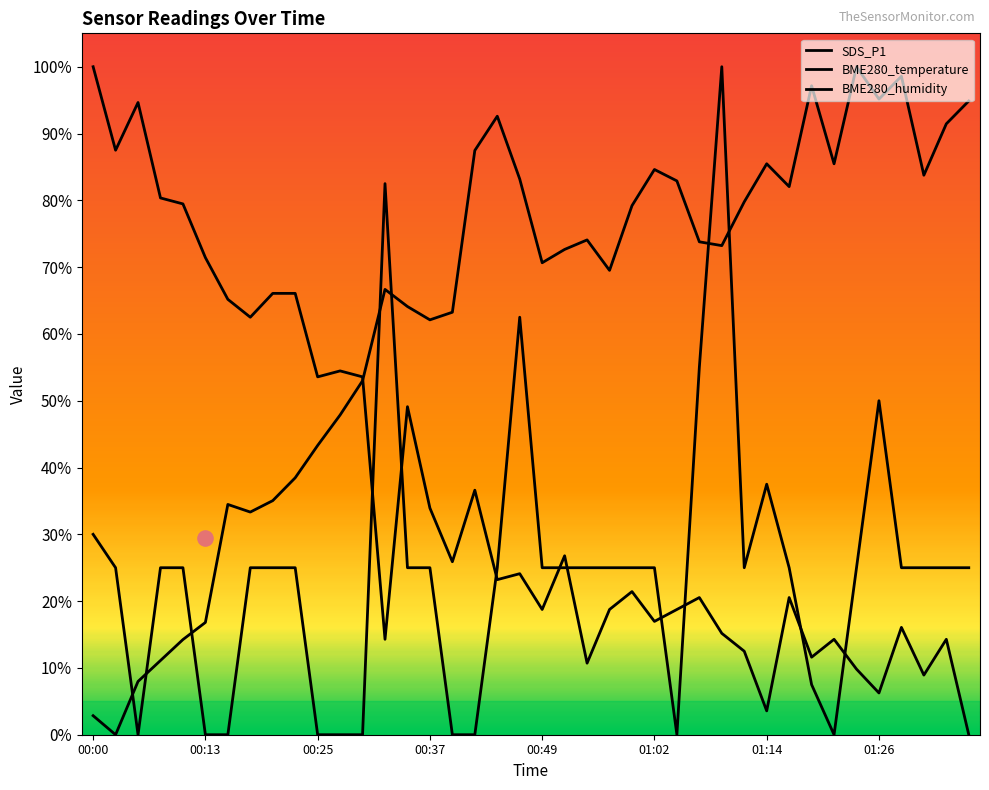

Is the value of BME280_temperature at 00:37 greater than the value of BME280_humidity at 33?

No